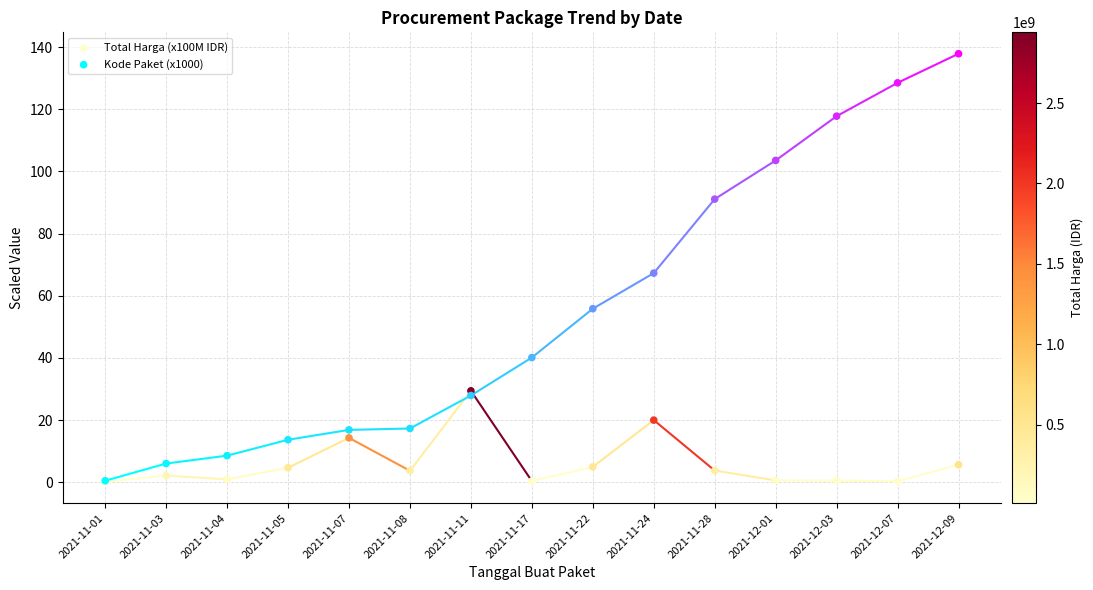

What are all the series names shown in the legend?

Total Harga (x100M IDR), Kode Paket (x1000)